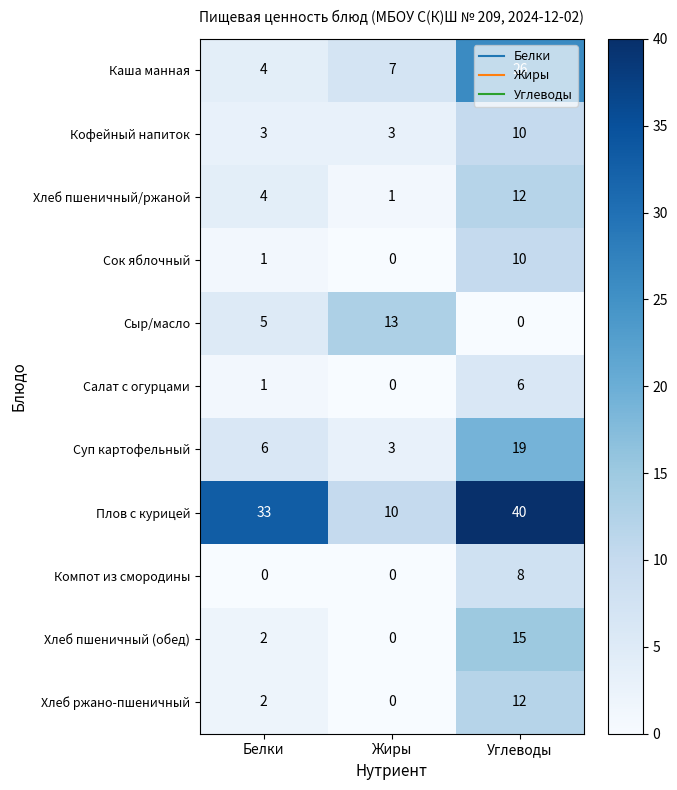

What is the difference between the Сок яблочный values at Углеводы and Жиры?

10